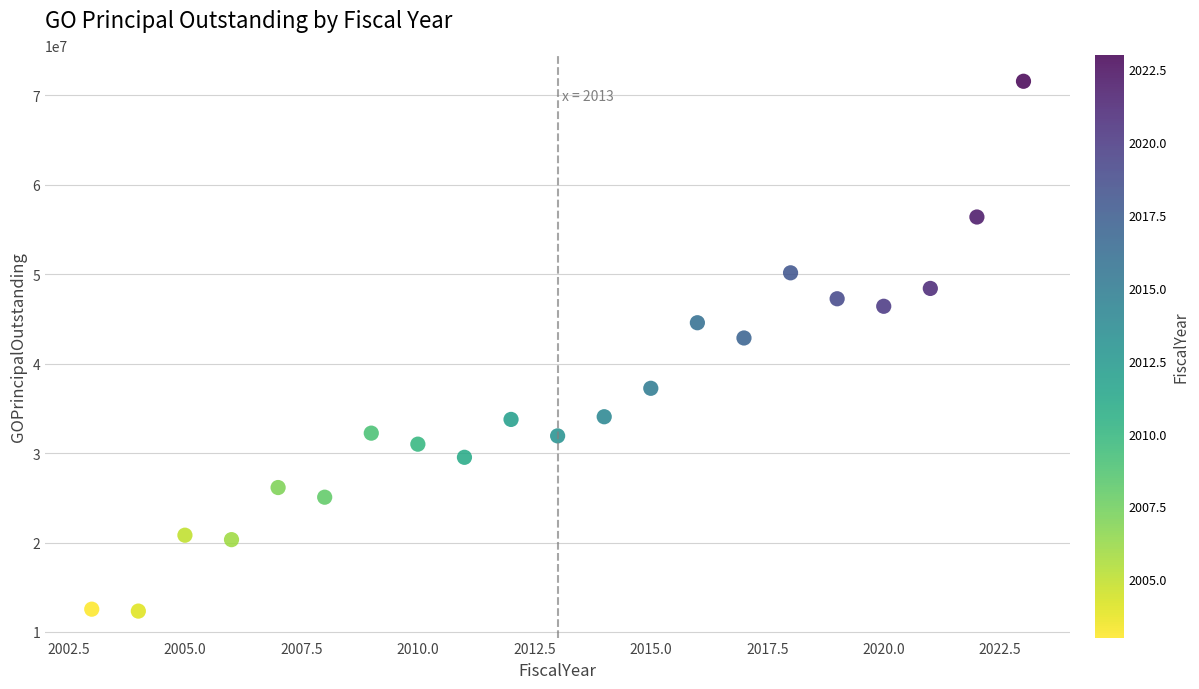

What is the range of Y values (max minus min)?

59232890.6